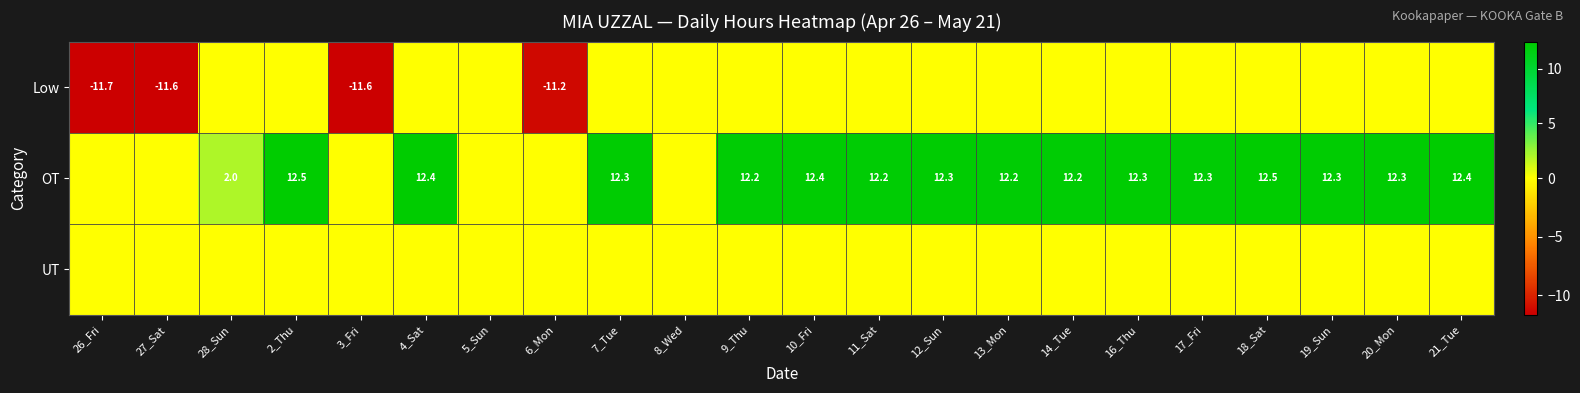

Is it true that Low equals -2.5 at 27_Sat?

False